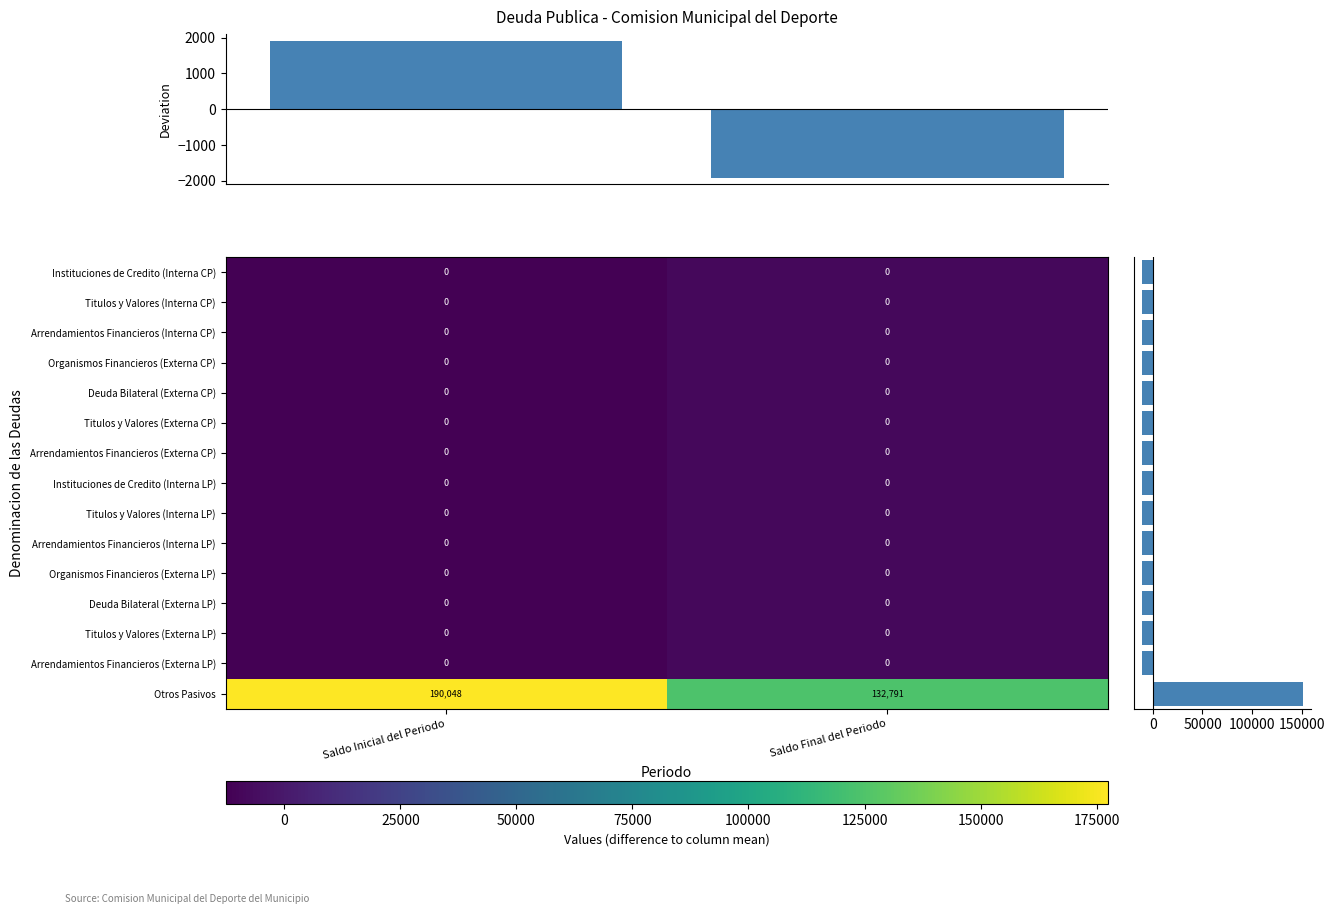

What is the difference between the highest and lowest values at 1?

132791.4